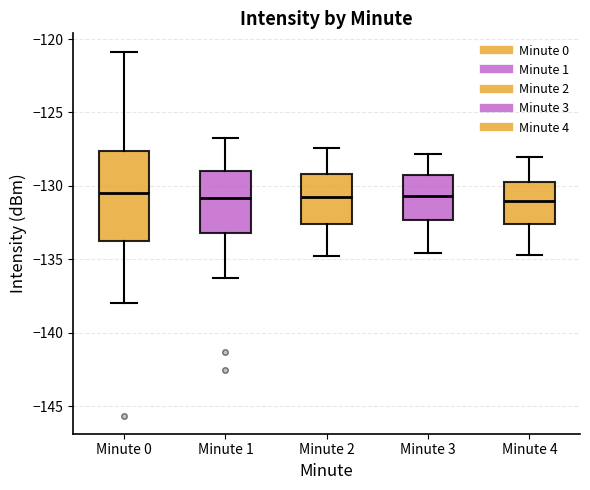

Reading left to right, transcribe this box plot: for each box, give where its median line is, the range the box spans, and where its two whiskers end, as read against the y-axis. The values are not printed on the chart, so give them approximately, as read against the axis.

Minute 0: median -130.5, box -133.5 to -127.5, whiskers -138.0 to -121.0
Minute 1: median -131.0, box -133.0 to -129.0, whiskers -136.5 to -126.5
Minute 2: median -130.5, box -132.5 to -129.0, whiskers -135.0 to -127.5
Minute 3: median -130.5, box -132.5 to -129.0, whiskers -134.5 to -128.0
Minute 4: median -131.0, box -132.5 to -129.5, whiskers -134.5 to -128.0